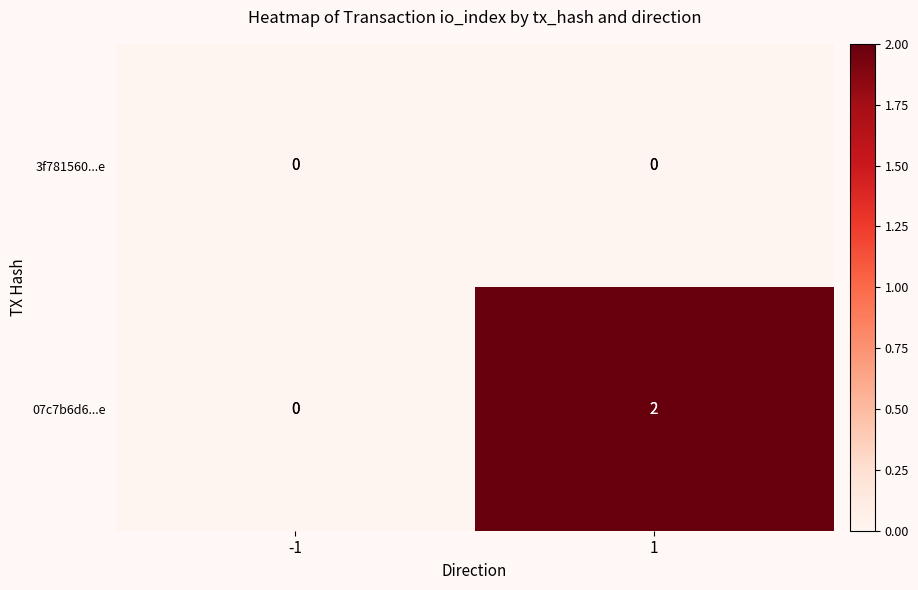

Reading right to left, what are all the values shown in this chart?

3f781560...e: 0	0
07c7b6d6...e: 2	0